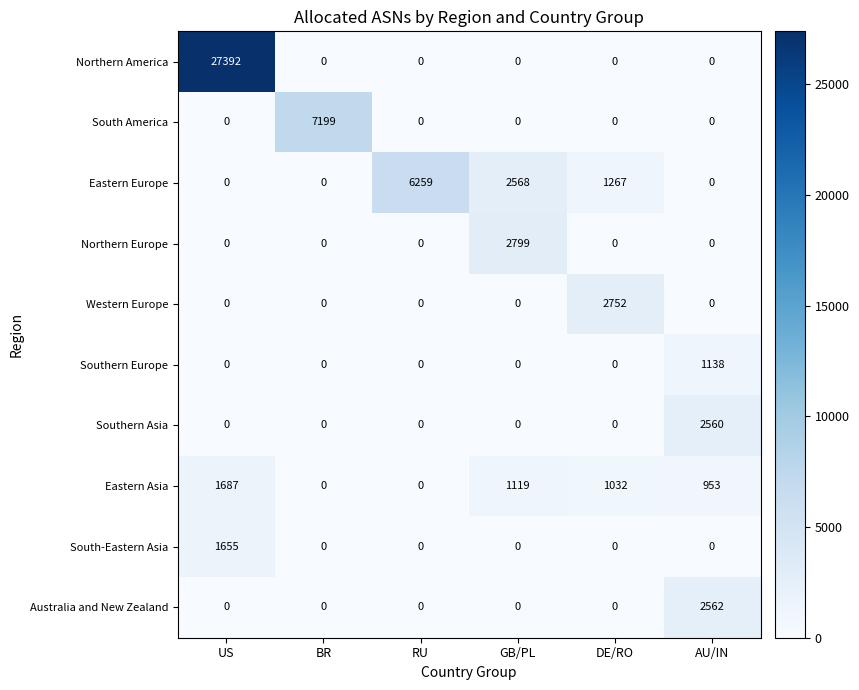

Is the value of South-Eastern Asia at DE/RO greater than the value of Eastern Europe at GB/PL?

No